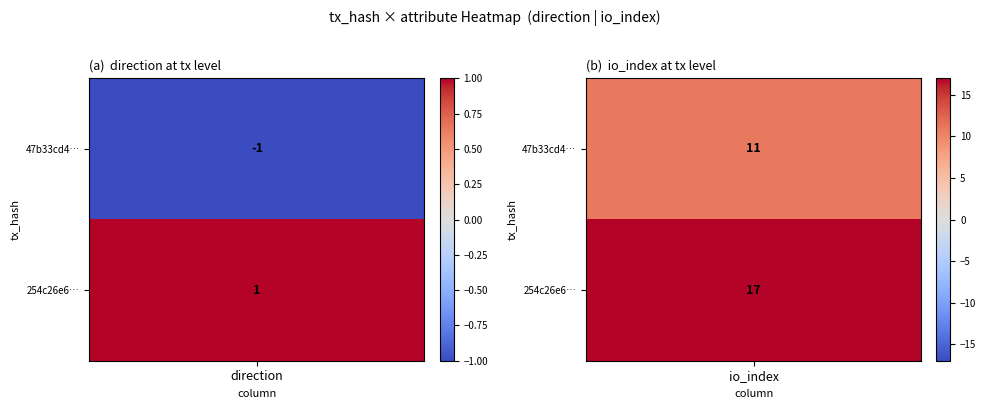

List the series in order of their peak value, highest first.

254c26e6bff335aee6e993542fc80264e92a5d8, 47b33cd420de733005bb5706efa61969e2ed937